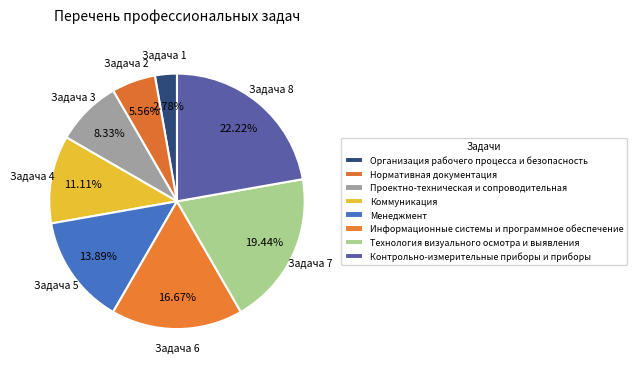

To the nearest percent, what portion does Контрольно-измерительные приборы и приборы represent?

22%